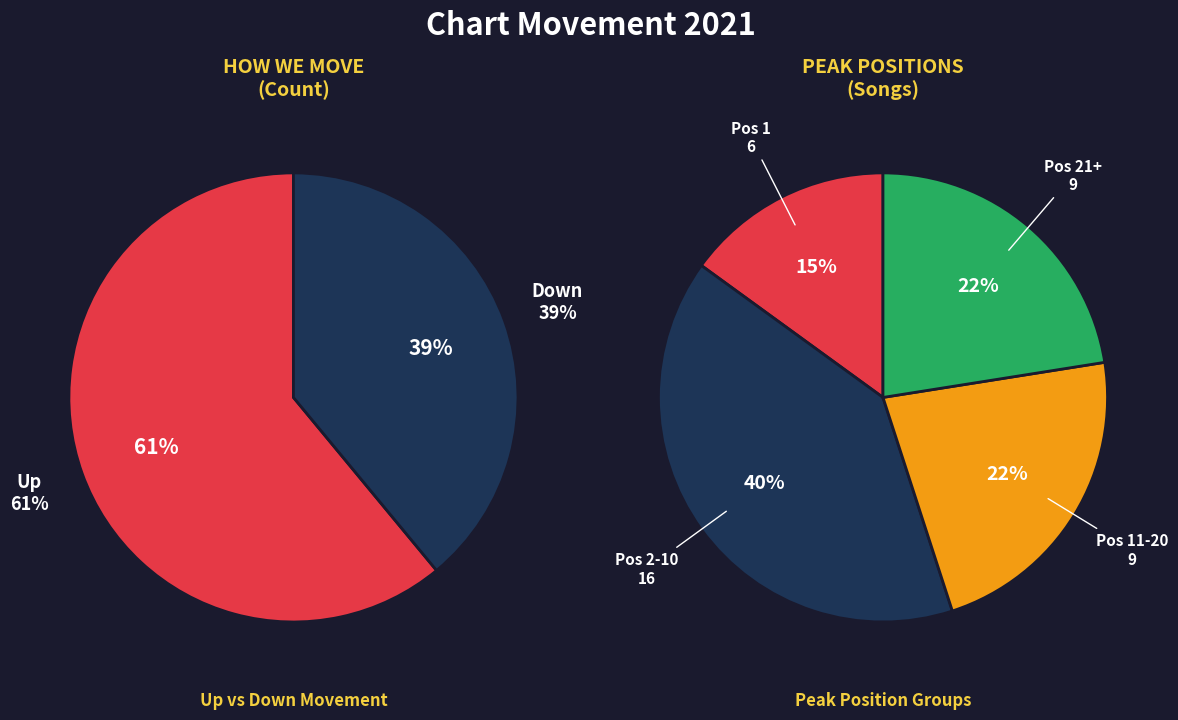

Count the number of slices in the pie.

2